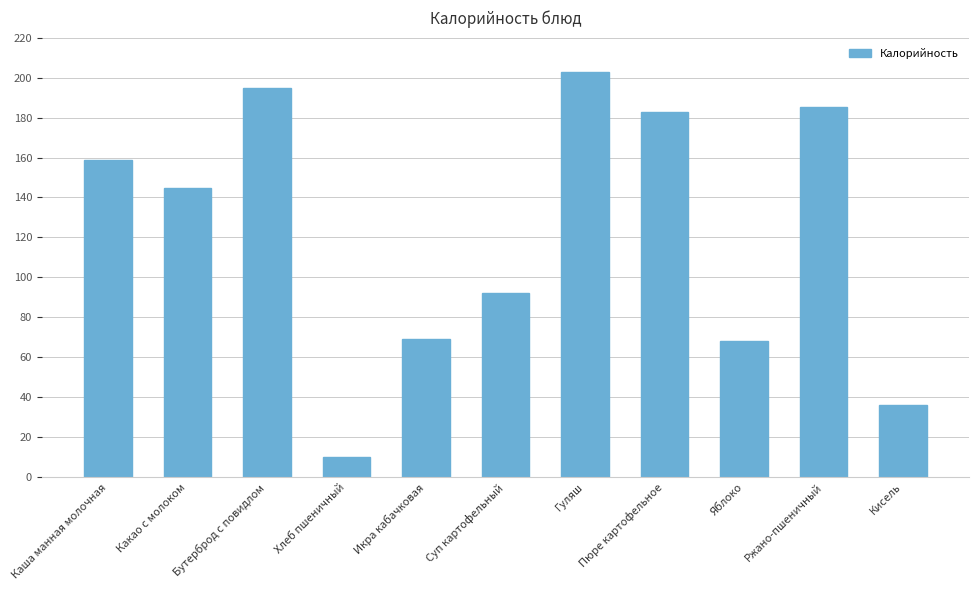

Are the bars horizontal?

No